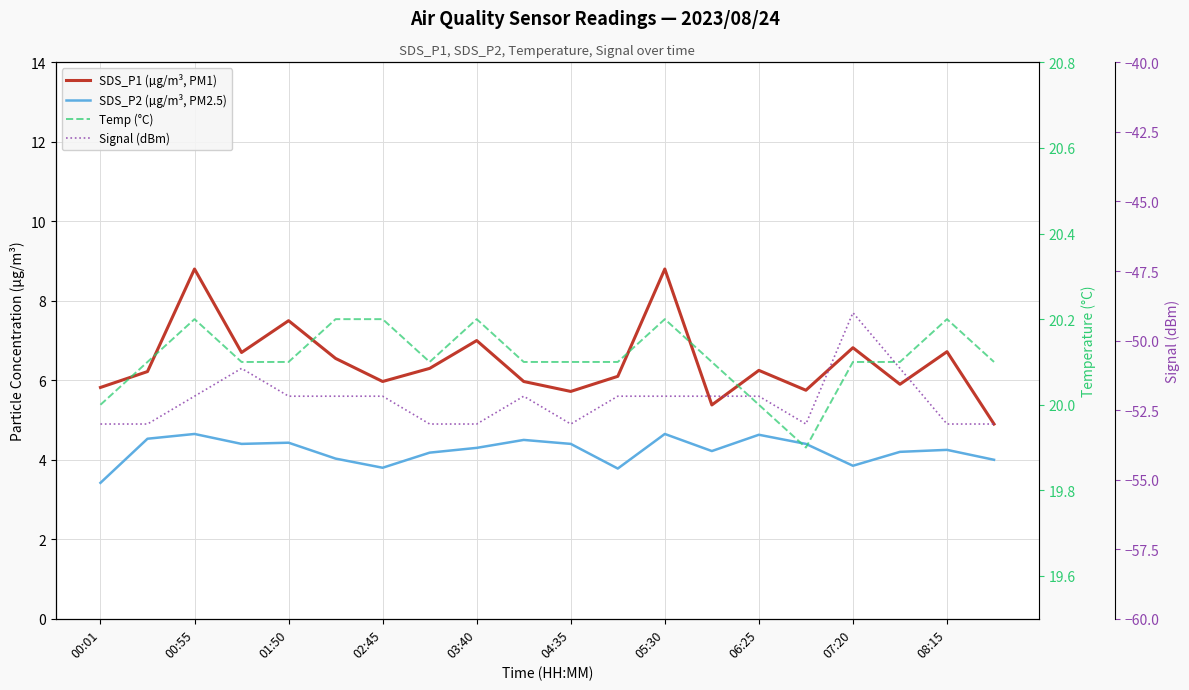

How many series are shown in this chart?

4